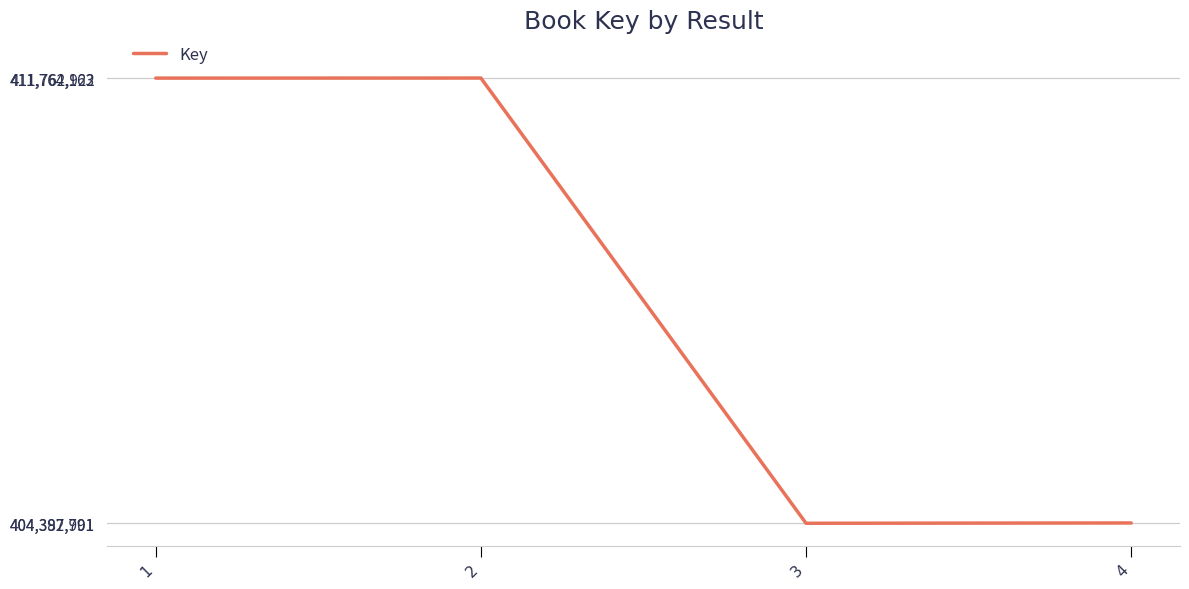

True or false: there are more than 1 points higher than both neighbors.

False